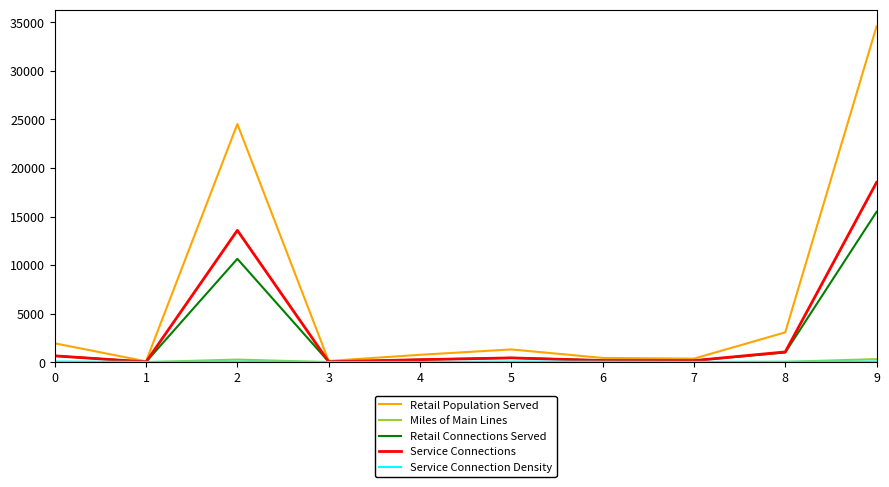

At which category is the sum across all series the highest?

9